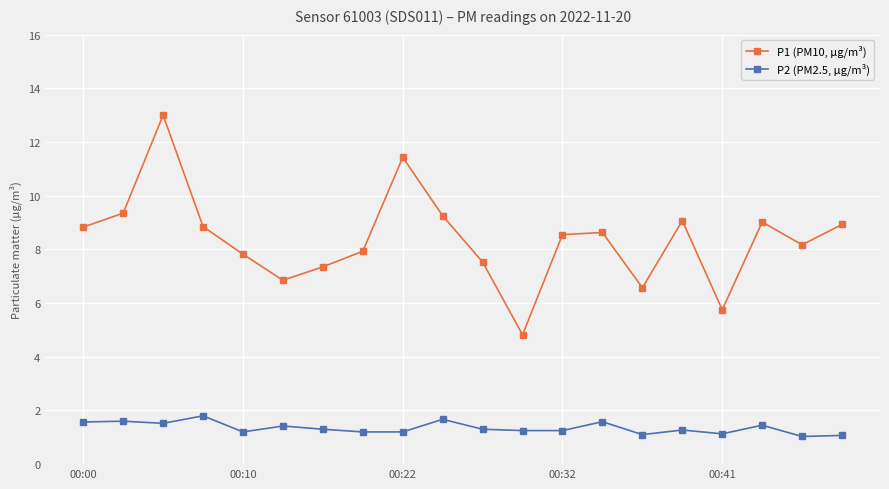

True or false: P1 (PM10, µg/m³) has more than 2 interior local peaks.

True